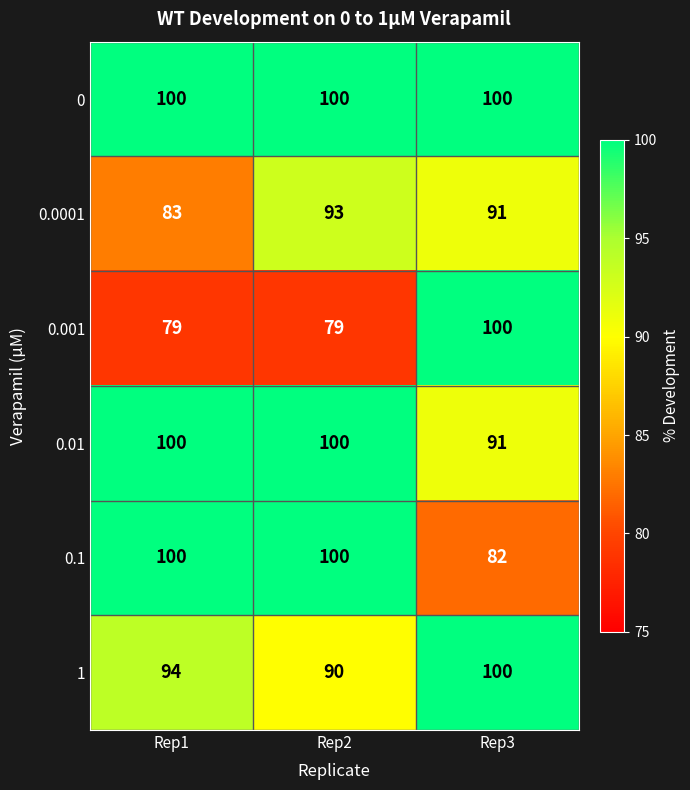

Which series has the largest total across all categories?

0